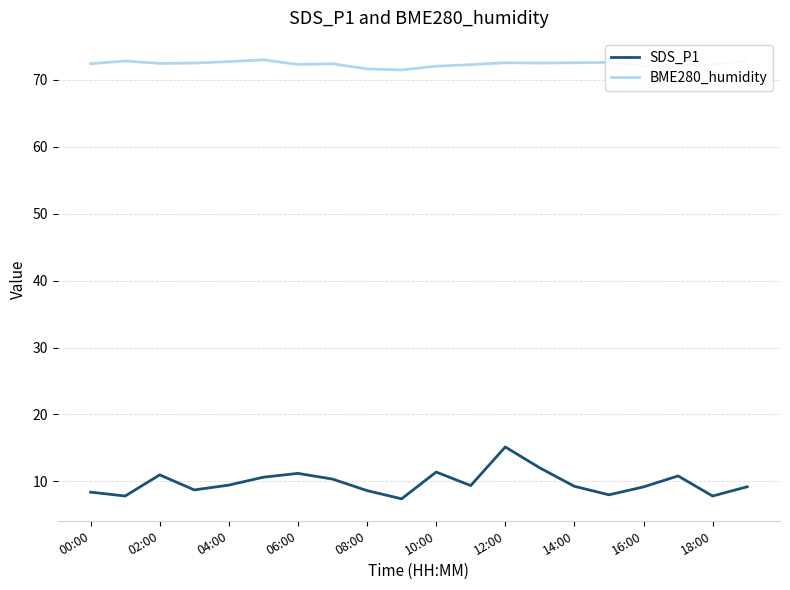

What is the highest value of the SDS_P1 series?

15.2